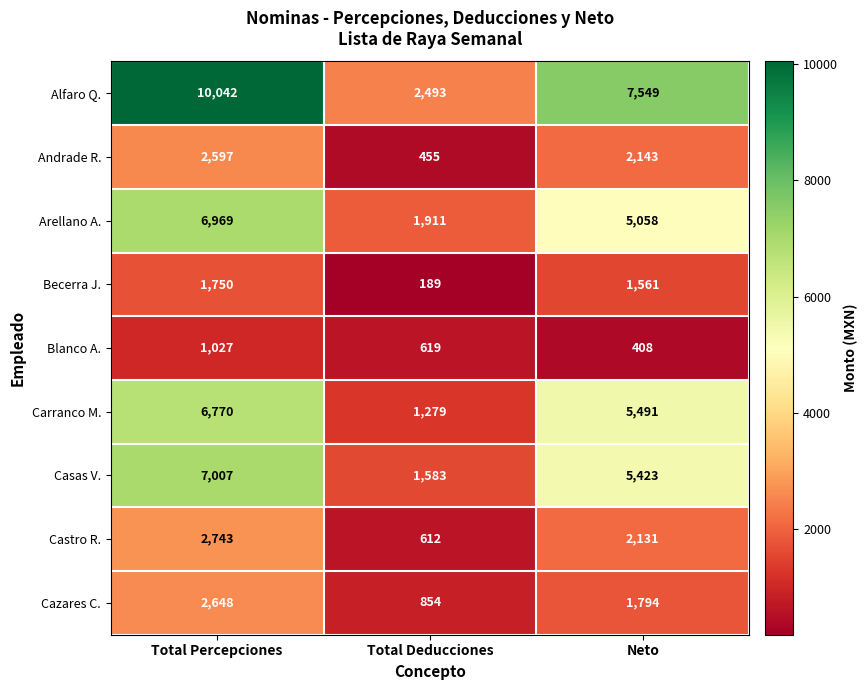

Rank the series by their maximum value, from highest to lowest.

Alfaro Q., Casas V., Arellano A., Carranco M., Castro R., Cazares C., Andrade R., Becerra J., Blanco A.